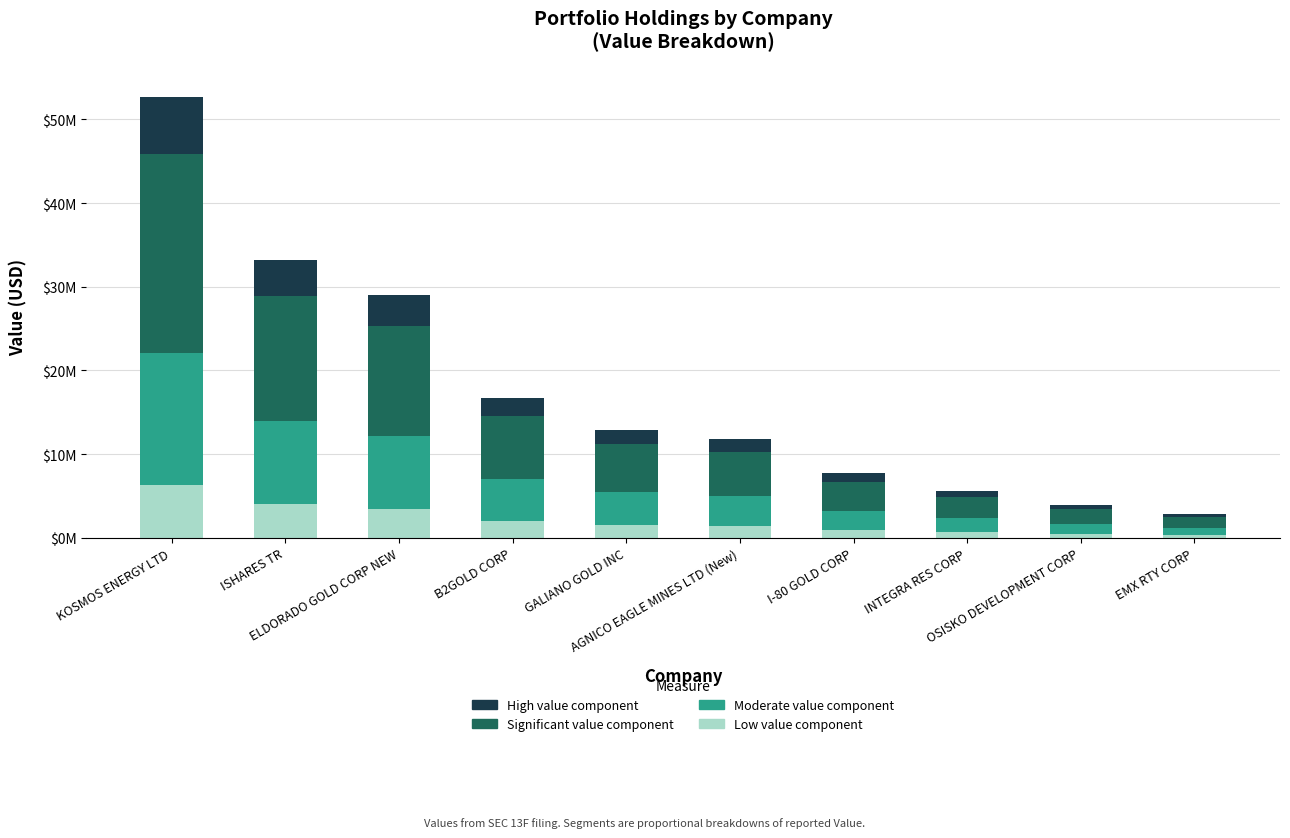

What are all the series names shown in the legend?

High value component, Significant value component, Moderate value component, Low value component